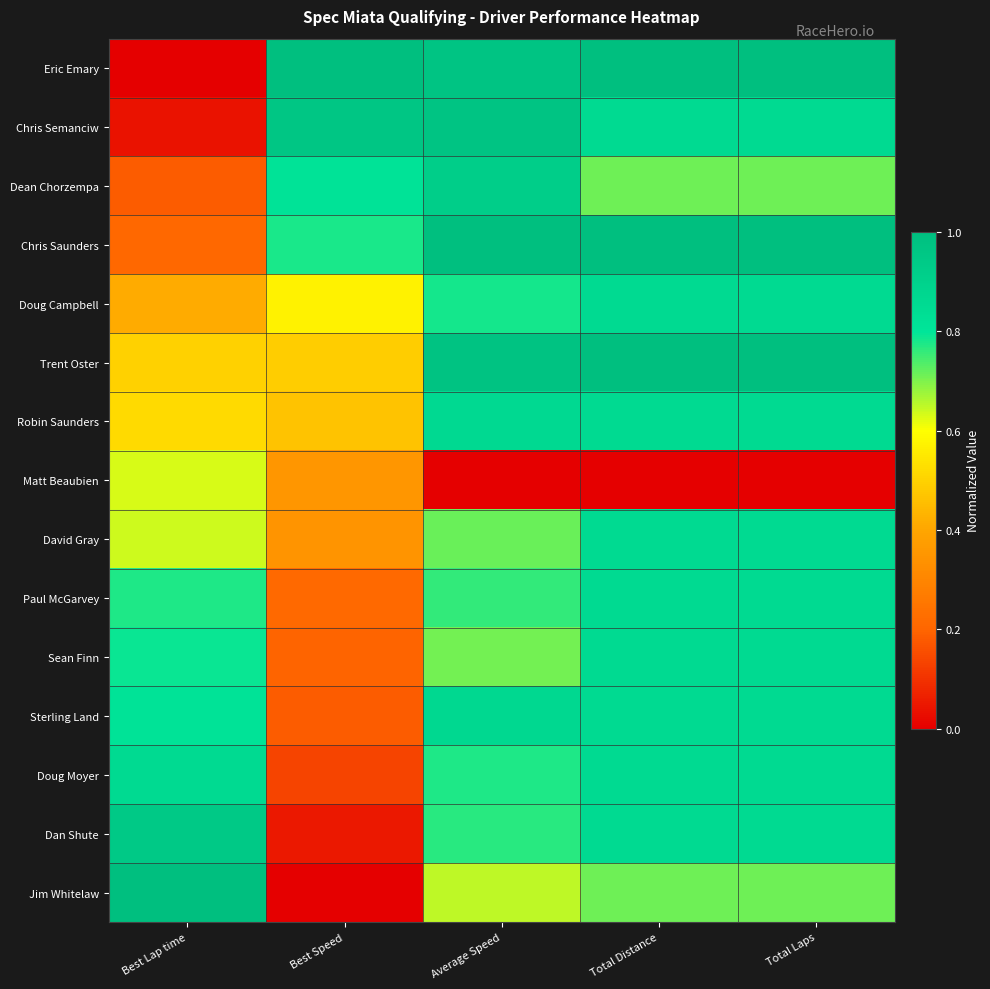

What is the total value across all series at Best Lap time?

8.3